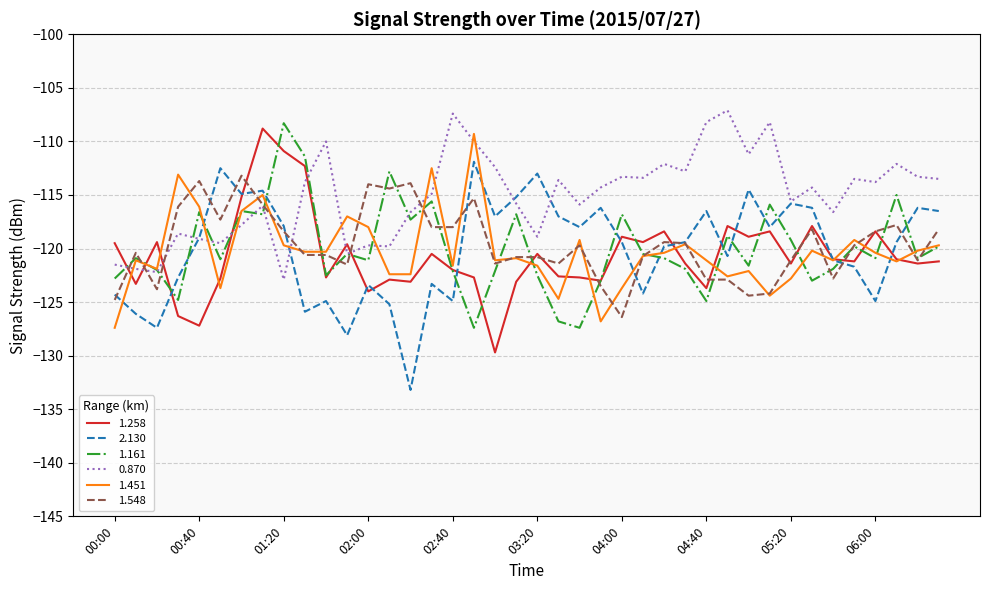

Which series has the largest total across all categories?

0.870